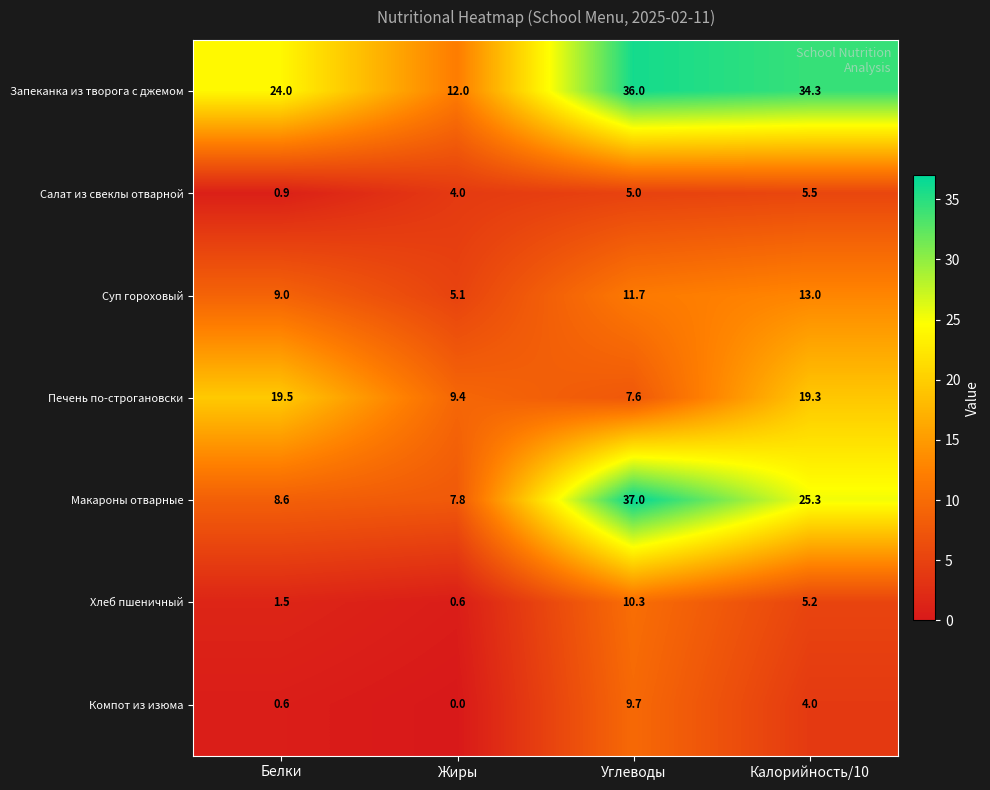

Count the number of categories in the chart.

4